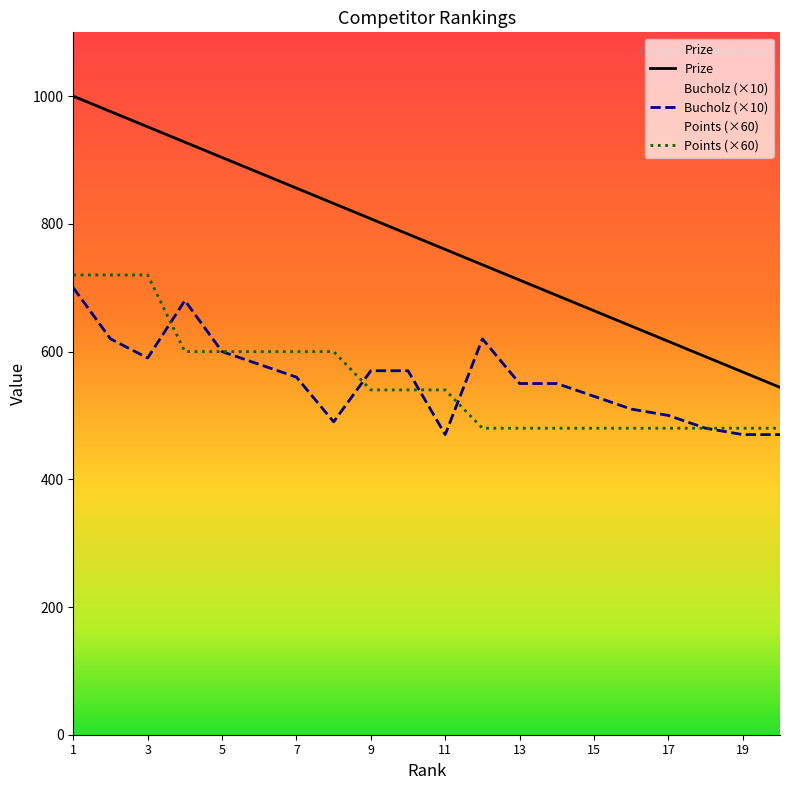

True or false: Bucholz and Prize intersect in this chart.

False